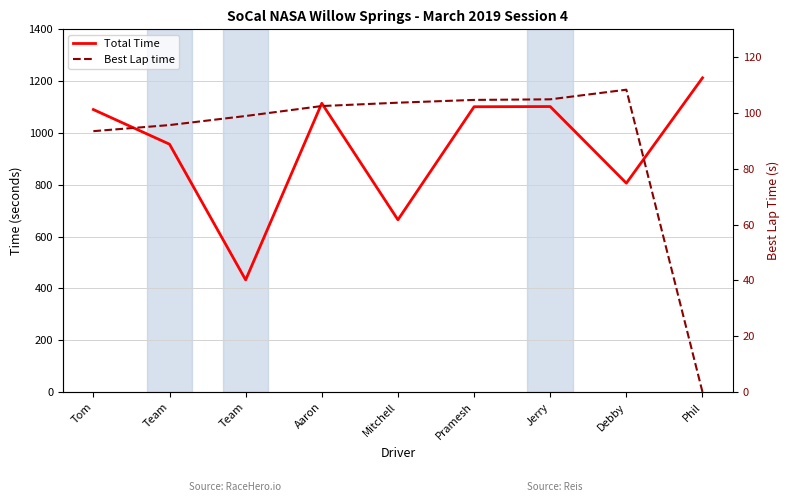

Which category has the highest value in the Total Time series?

Phil